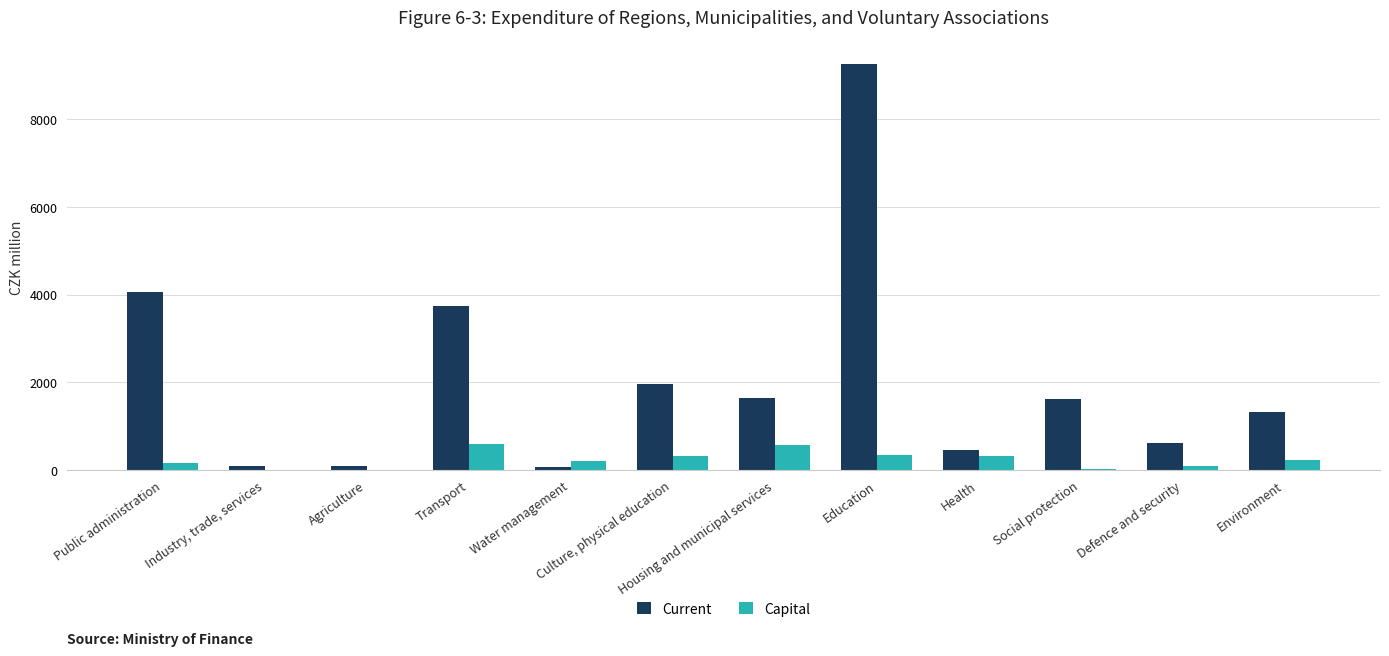

What are all the series names shown in the legend?

Current, Capital